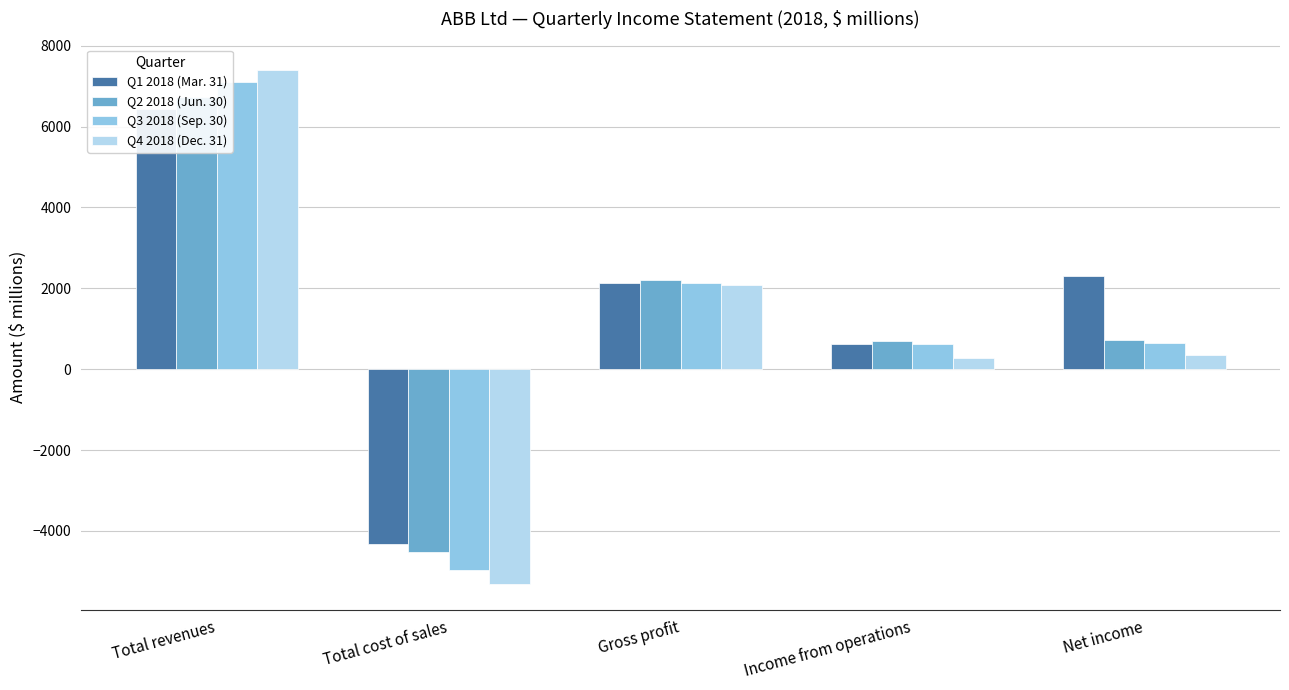

What is the highest value of the Q2 2018 (Jun. 30) series?

6731